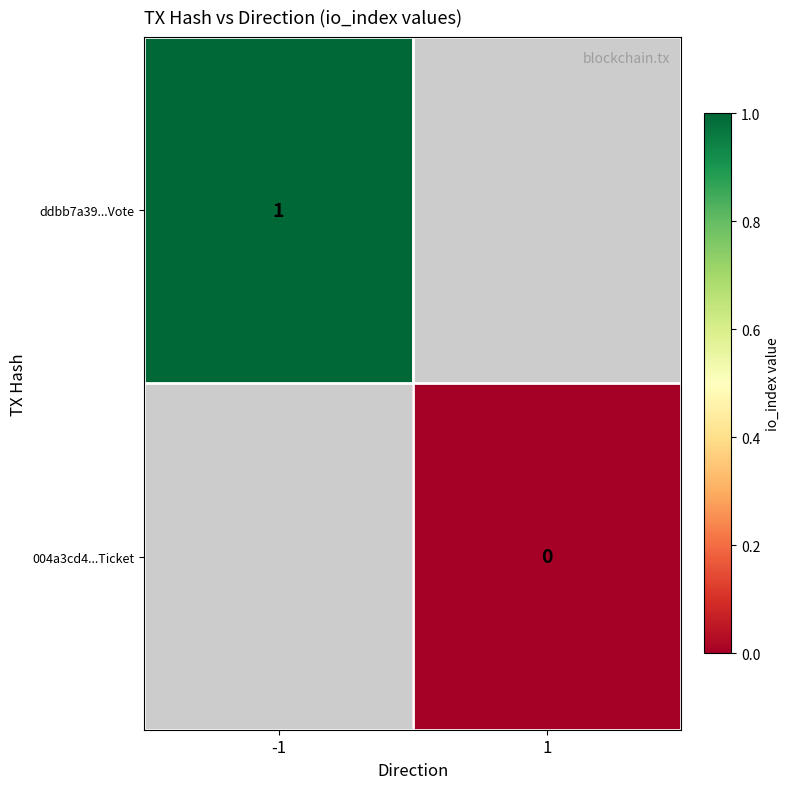

True or false: ddbb7a39...Vote has a value of 1 at -1.

True